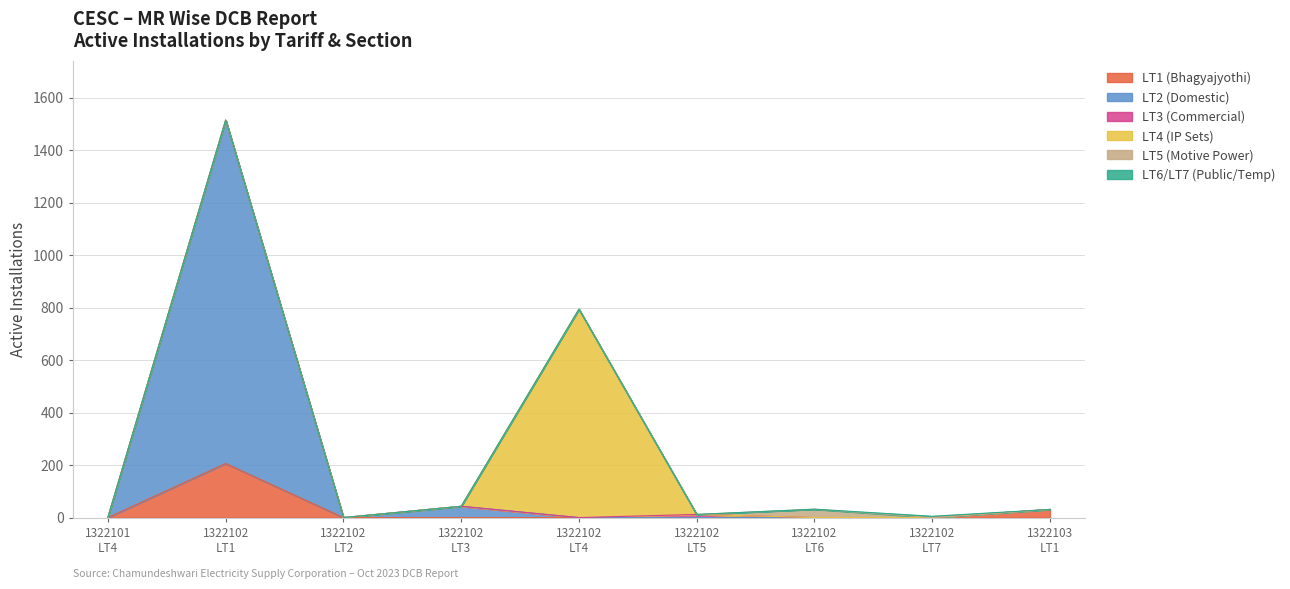

At which label is LT1 Active Installations closest to 103?

1322103